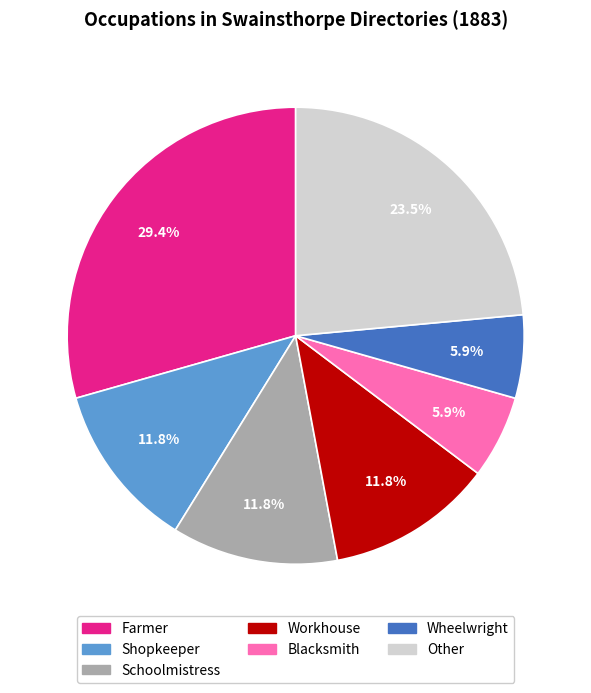

Do Workhouse and Blacksmith together represent more than half of the pie?

No